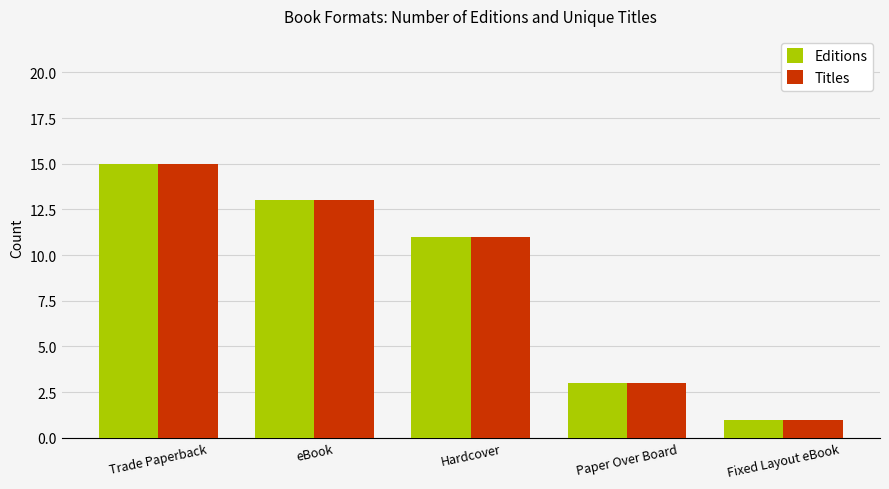

What is the difference between the maximum and minimum values in the Titles series?

14